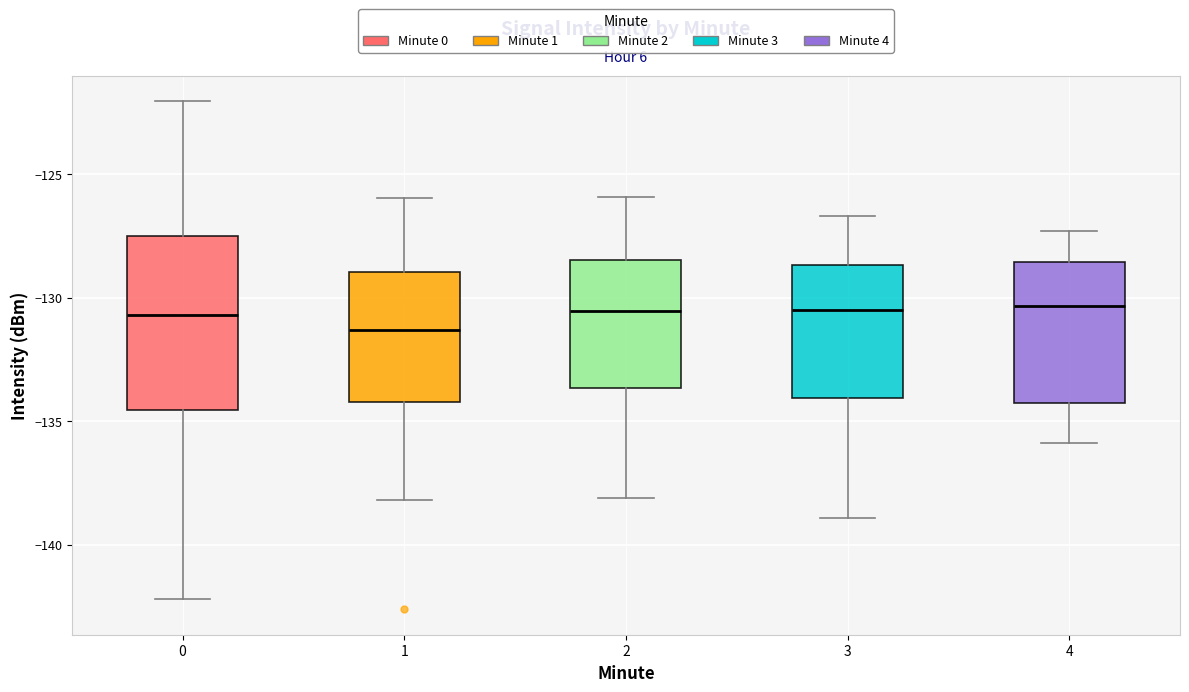

Where does the median line of the box at x = 2 sit on the y-axis? The values are not printed on the chart, so give them approximately, as read against the axis.

-130.5